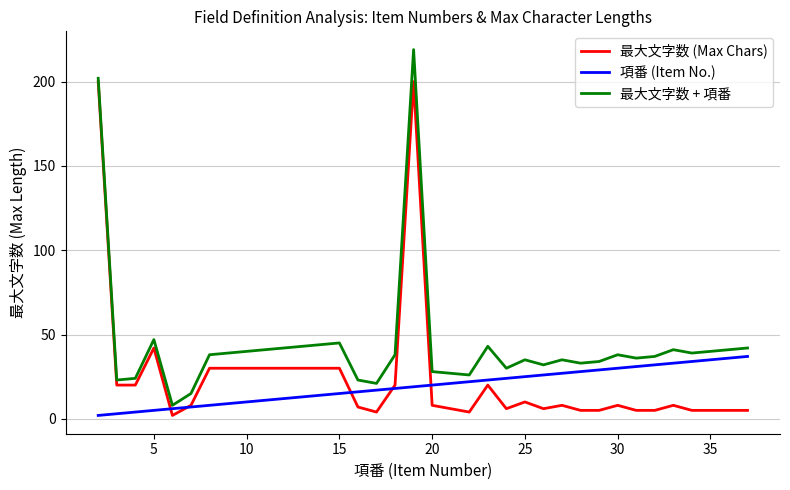

Which series has the largest total across all categories?

最大文字数 + 項番